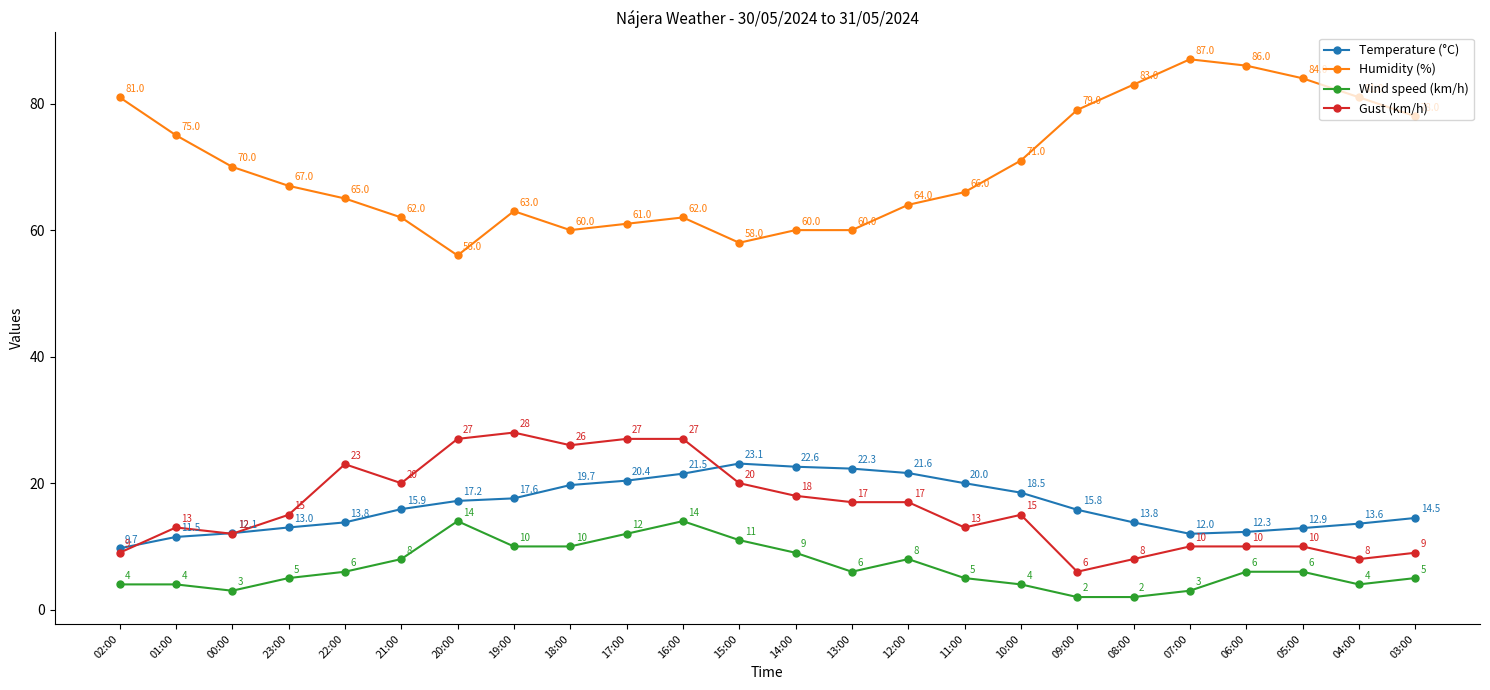

Rank the series by their maximum value, from highest to lowest.

Humidity (%), Gust (km/h), Temperature (°C), Wind speed (km/h)